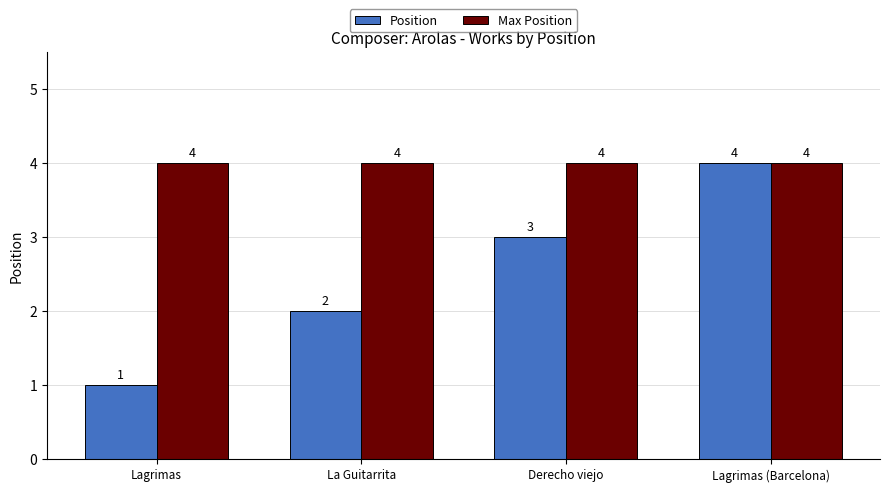

What is the sum of the Position values at La Guitarrita and Derecho viejo?

5